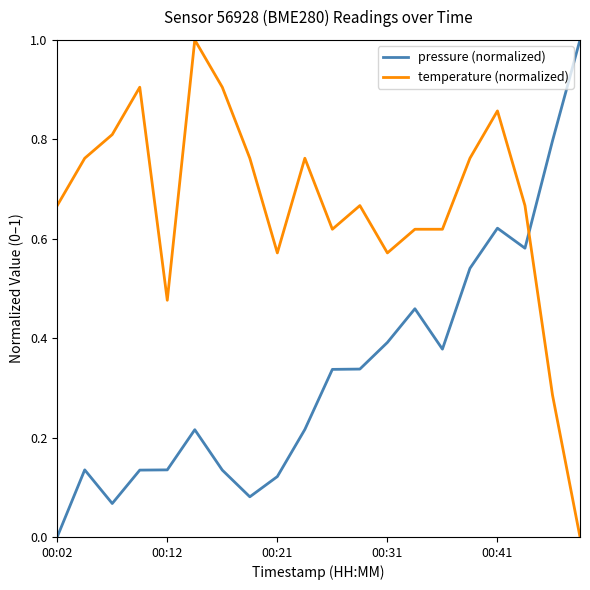

List the series in order of their overall mean, highest first.

temperature (normalized), pressure (normalized)